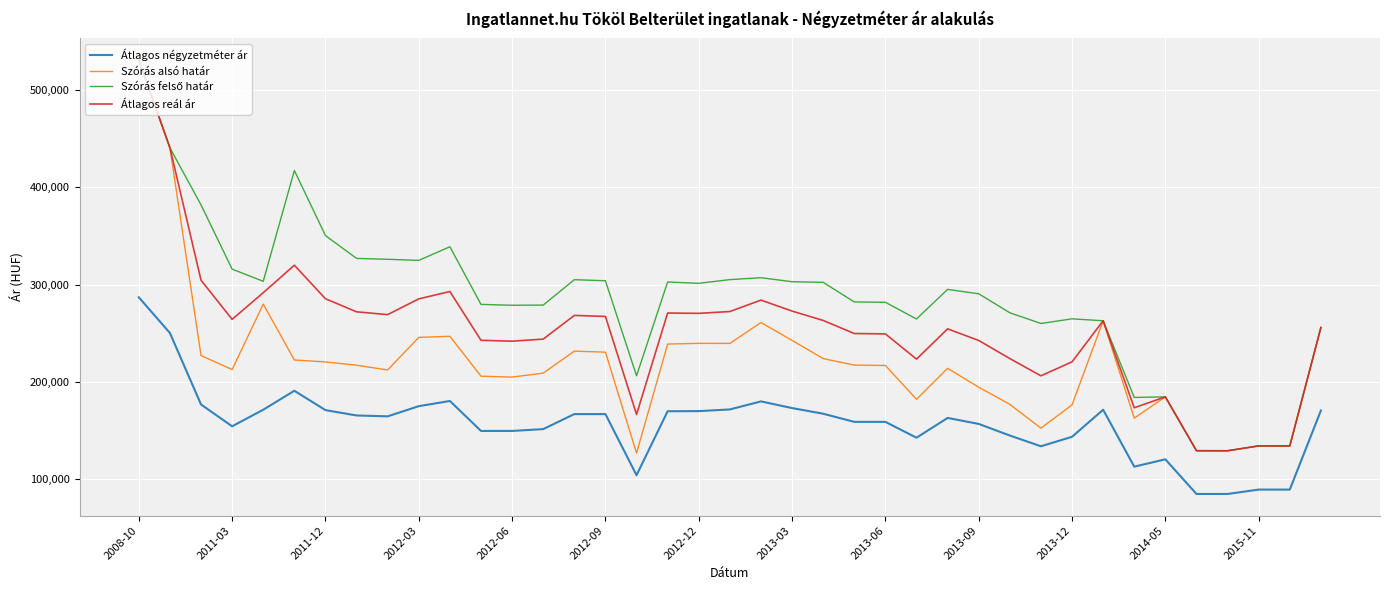

What is the highest value of the Szórás alsó határ series?

530879